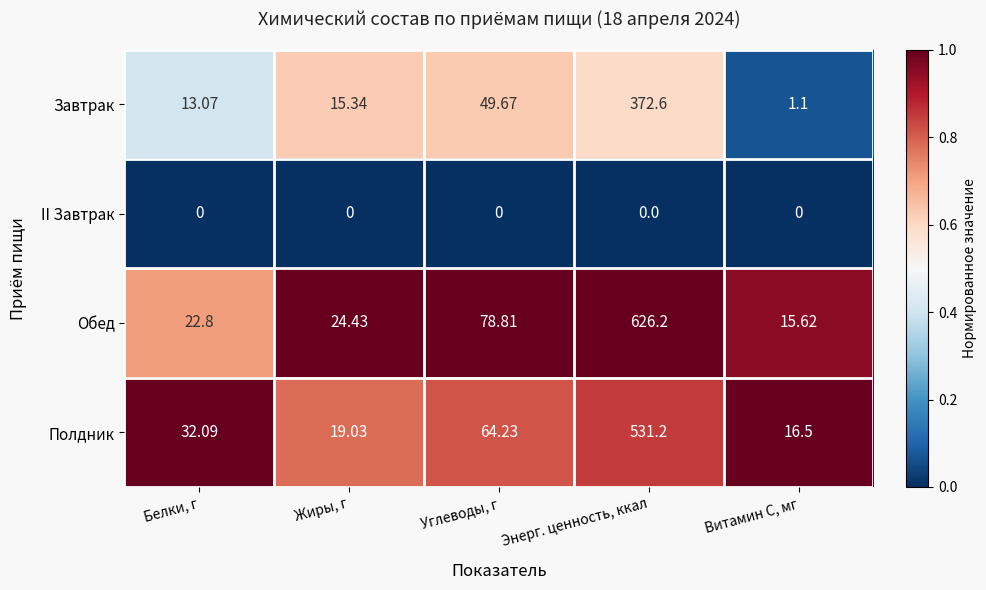

Which category has the lowest value in the Обед series?

Витамин С, мг